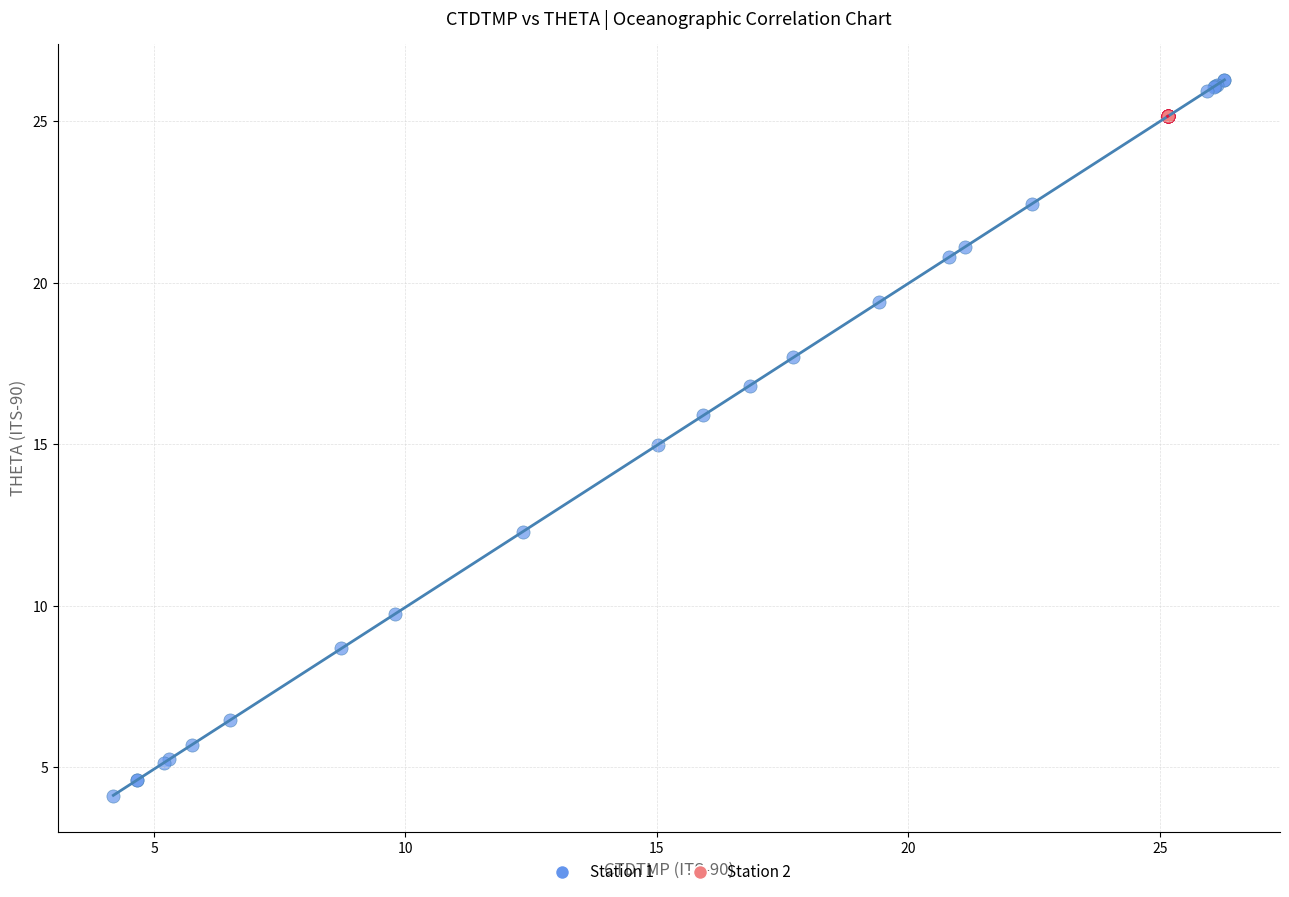

Which series has the widest spread of Y values?

Station 1